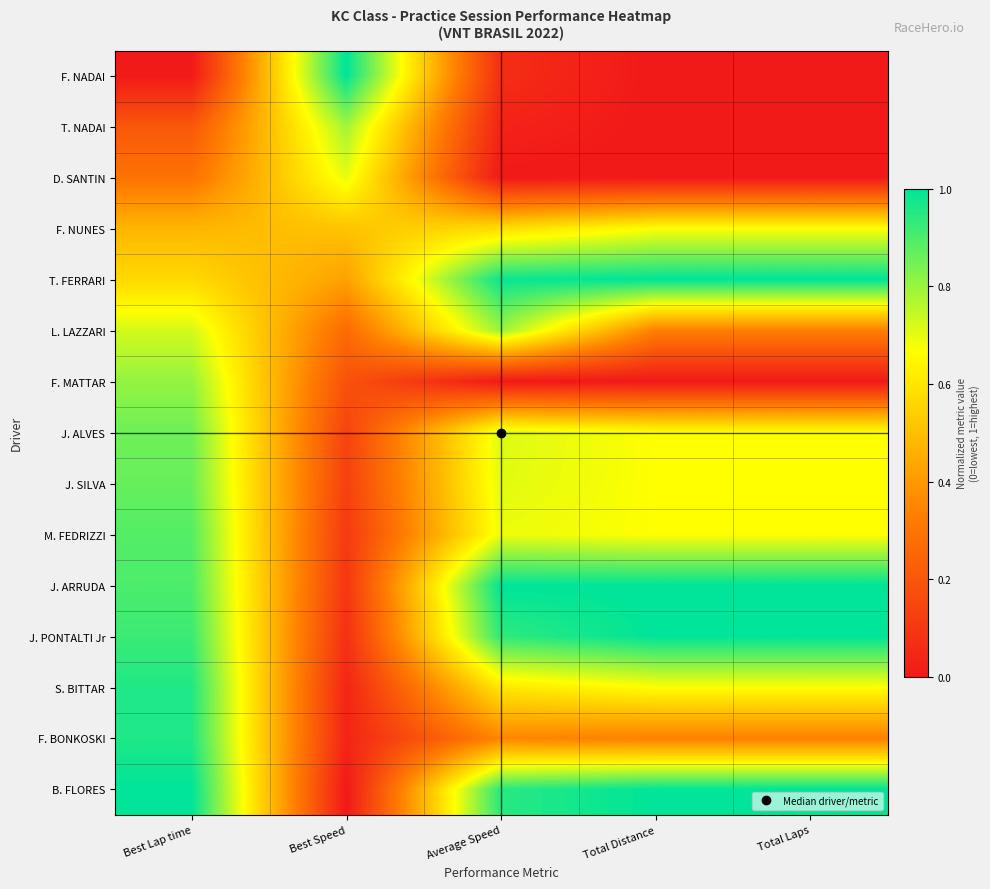

Which series has the largest range (max minus min)?

F. NADAI